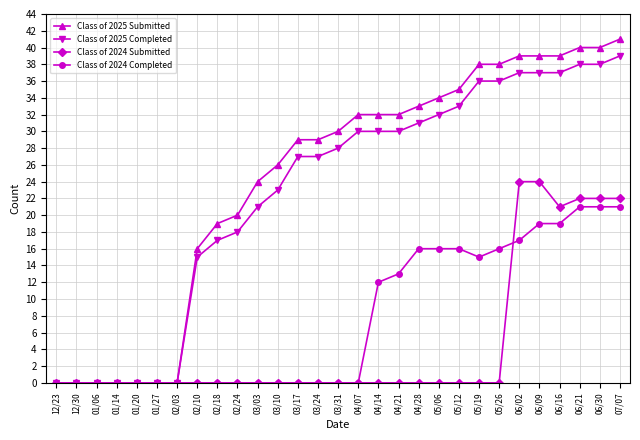

The Class of 2025 Completed series shows 54 at 06/09. True or false?

False